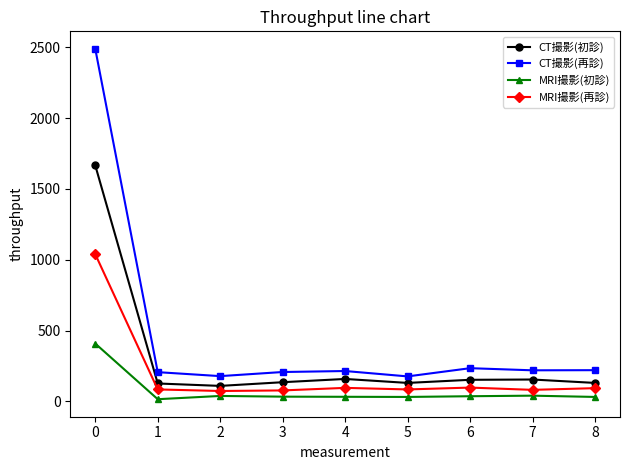

Which series has the largest total across all categories?

CT撮影(再診)